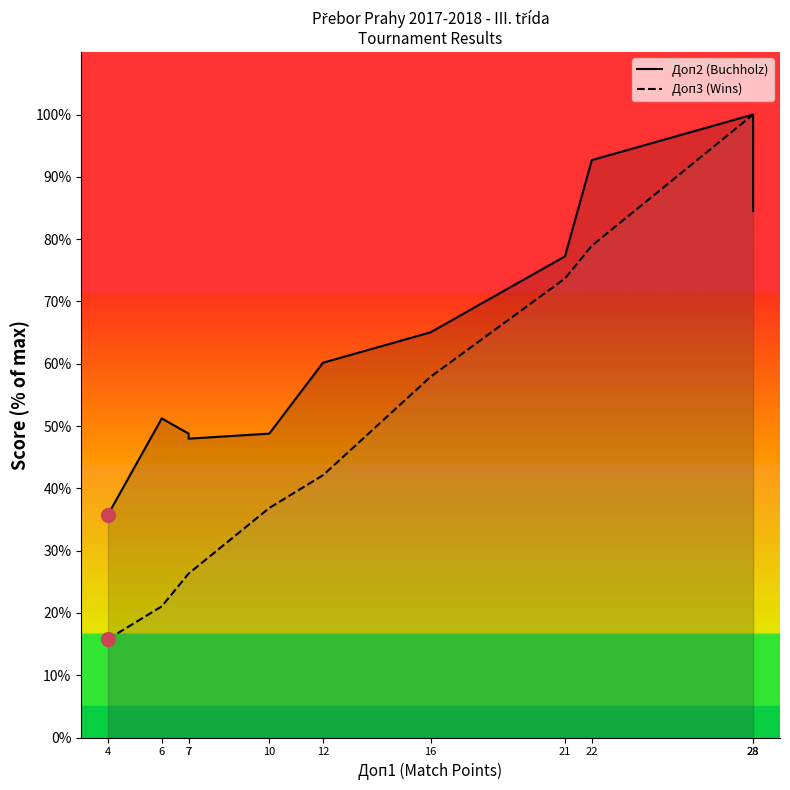

True or false: Доп2 (Buchholz) and Доп3 (Wins) cross at least once.

False